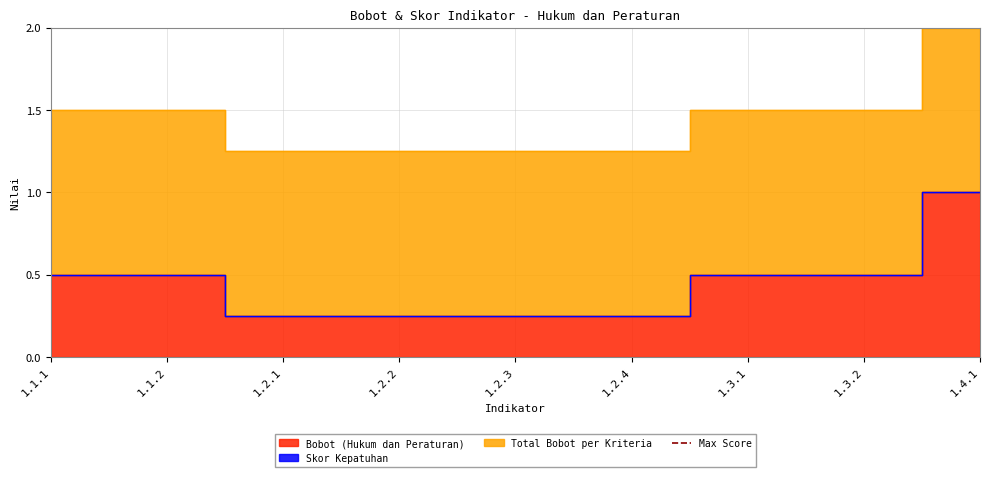

What is the value of the Bobot (Hukum dan Peraturan) point at the 1st from the left?

0.5